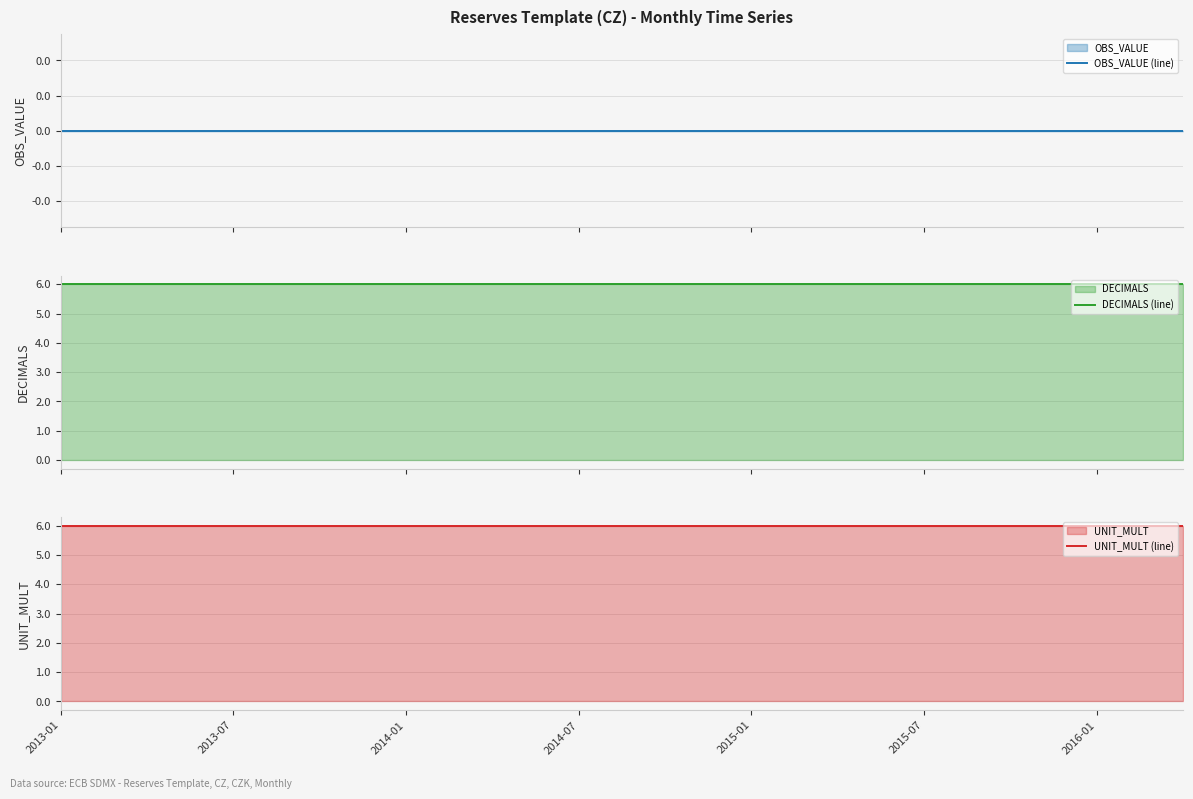

Which series changed the most between 18 and 22?

OBS_VALUE (line)